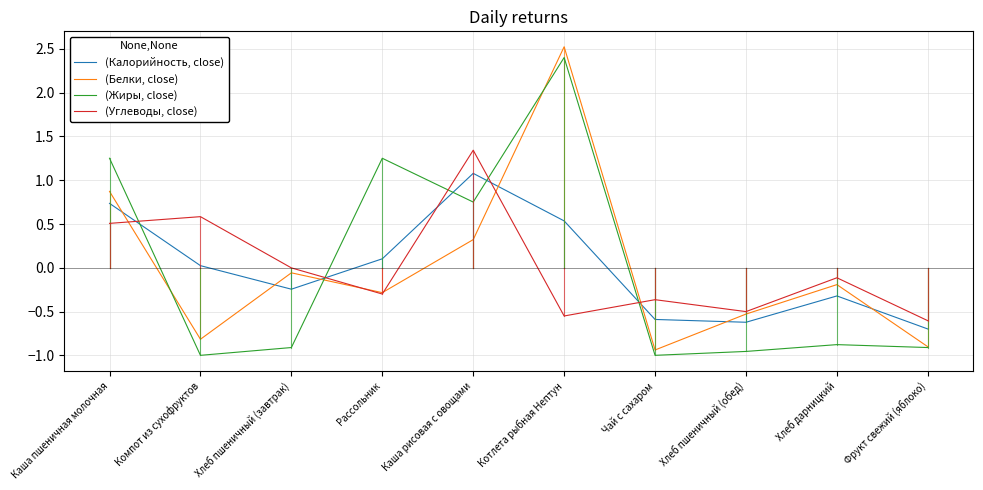

How many intersections are there between (Углеводы, close) and (Жиры, close)?

5